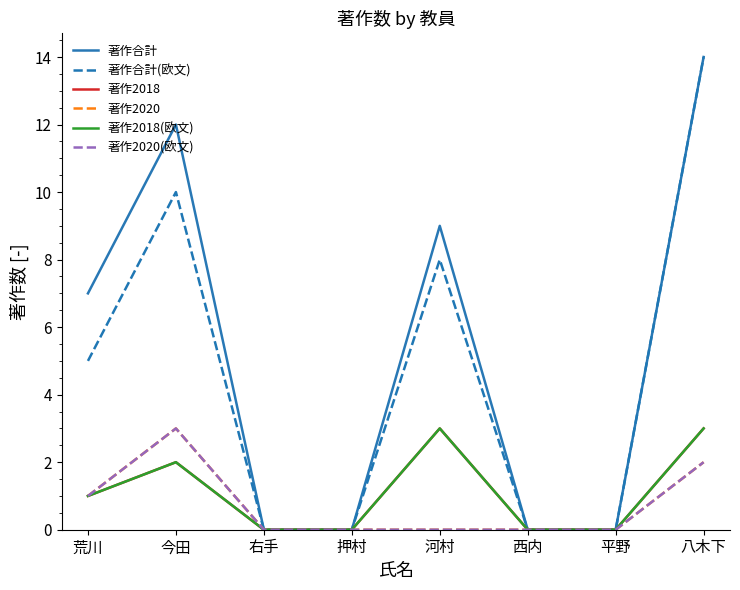

Is this an area chart (filled region under the line)?

No